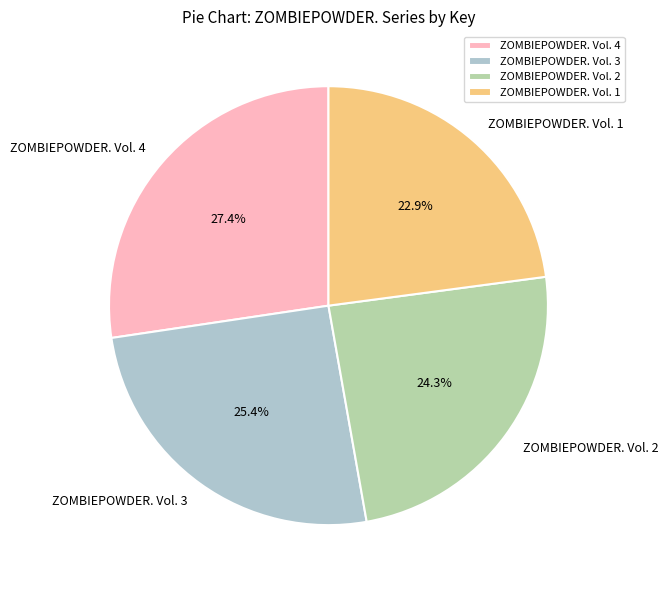

What is the smallest slice in the pie chart?

ZOMBIEPOWDER. Vol. 1